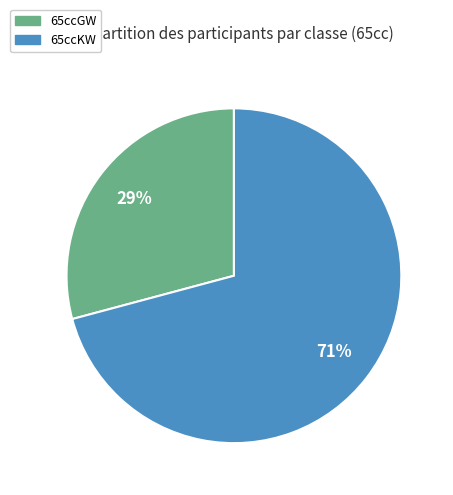

Is there a majority slice in this chart?

Yes